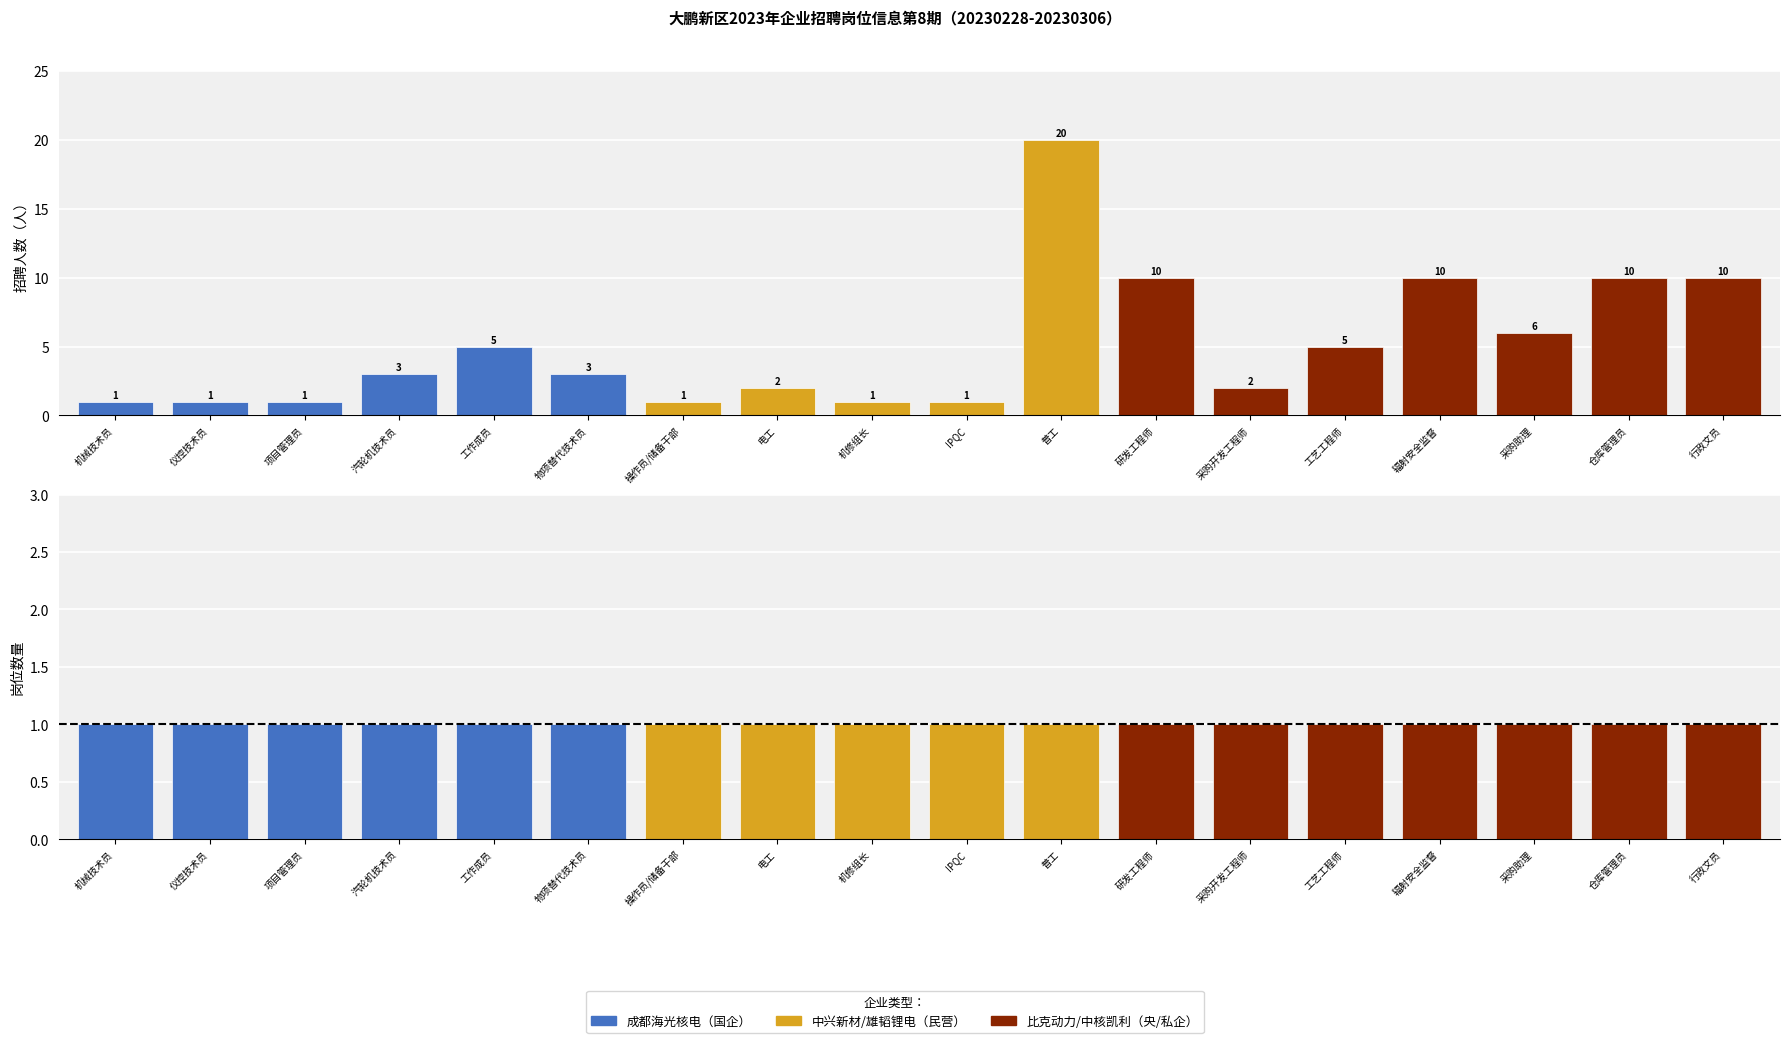

At which category is the sum across all series the highest?

普工